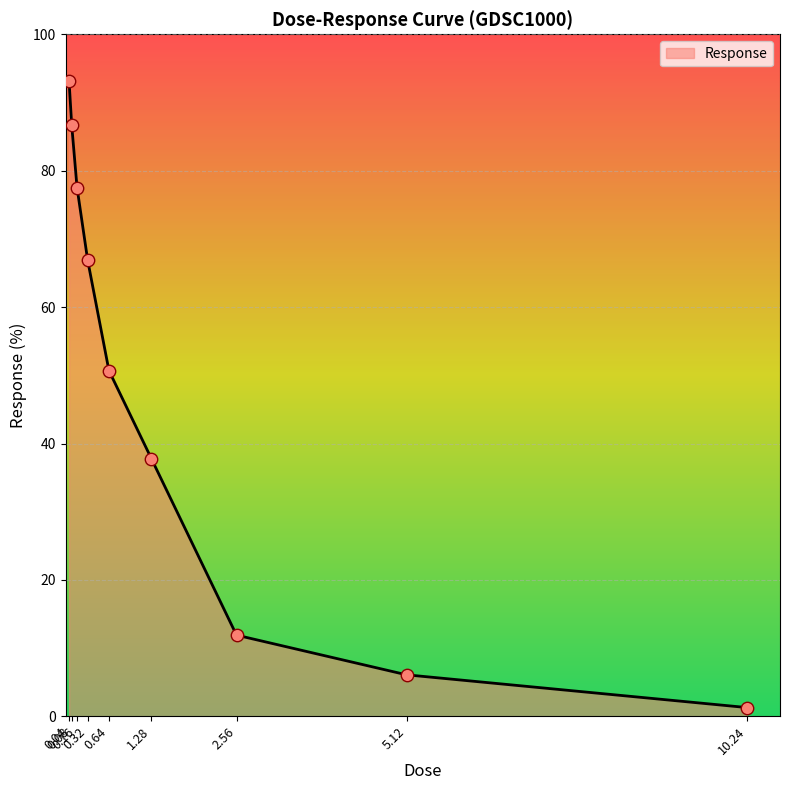

What is the change in value from 0.08 to 0.16?

-9.1